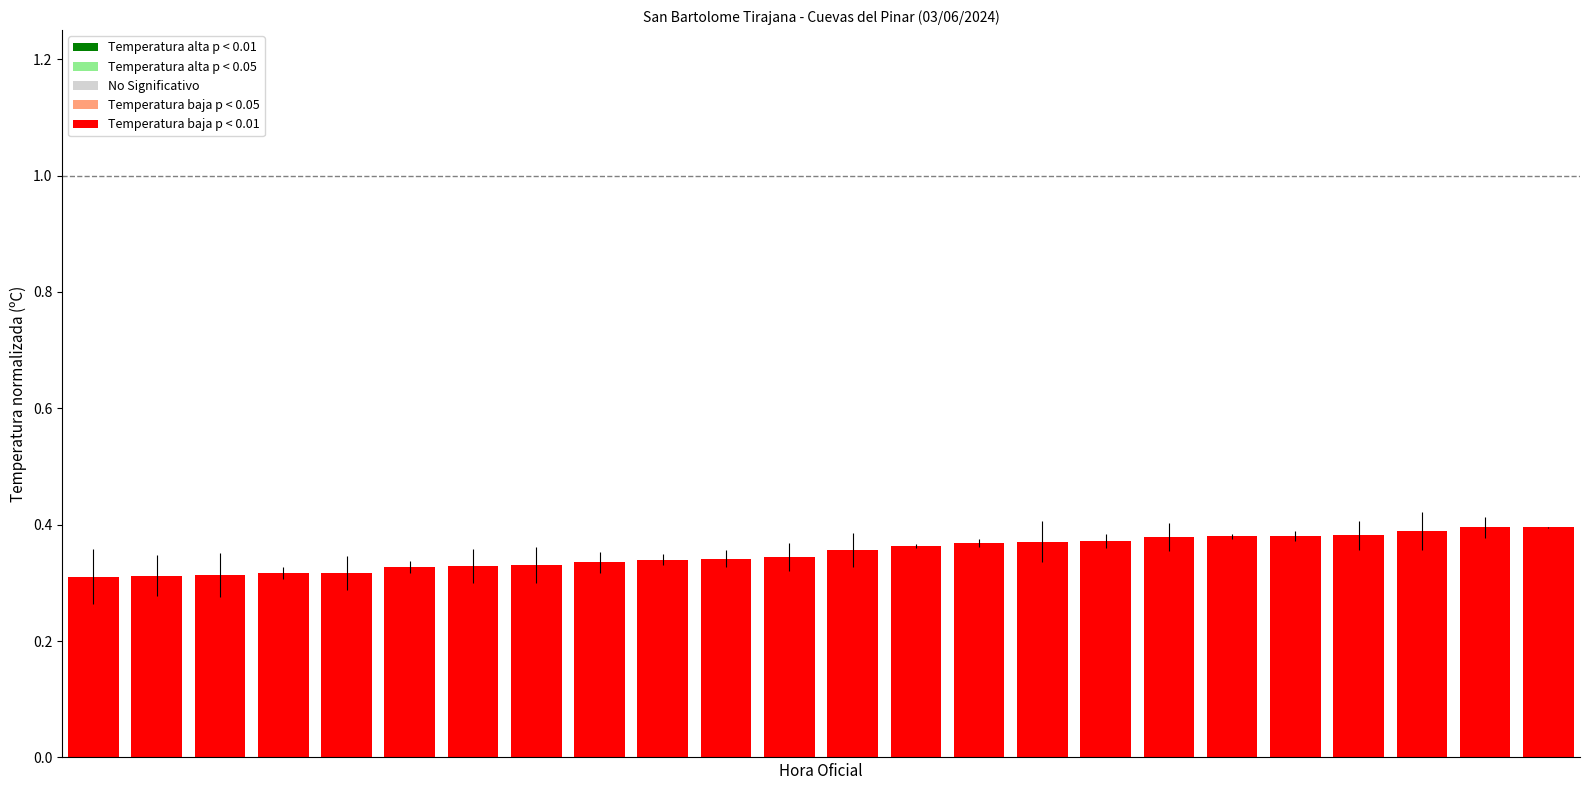

What is the sum of all values?

8.5